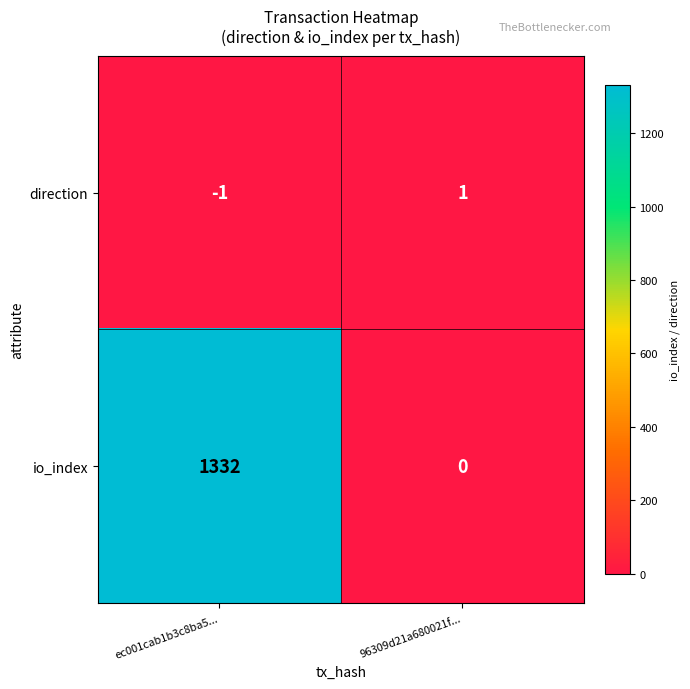

Reading left to right, extract all data points from this chart.

direction: ec001cab1b3c8ba5...=-1	96309d21a680021f...=1
io_index: ec001cab1b3c8ba5...=1332	96309d21a680021f...=0